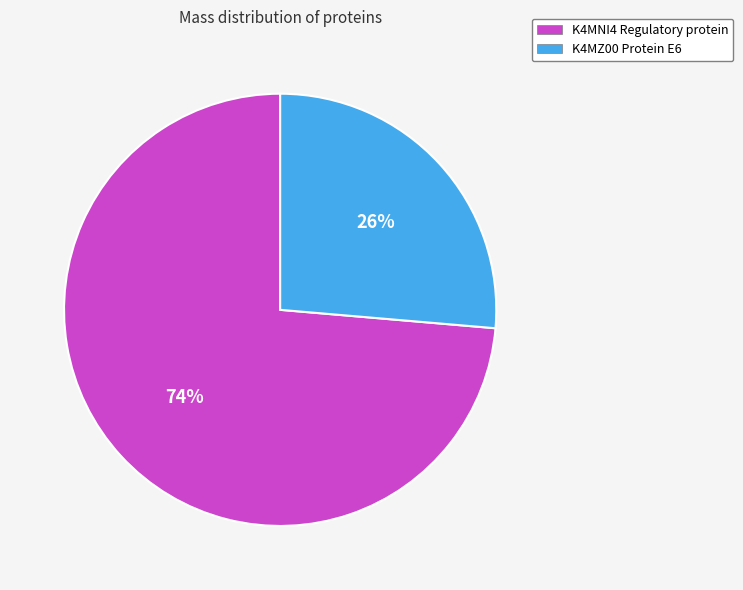

Count the number of slices in the pie.

2